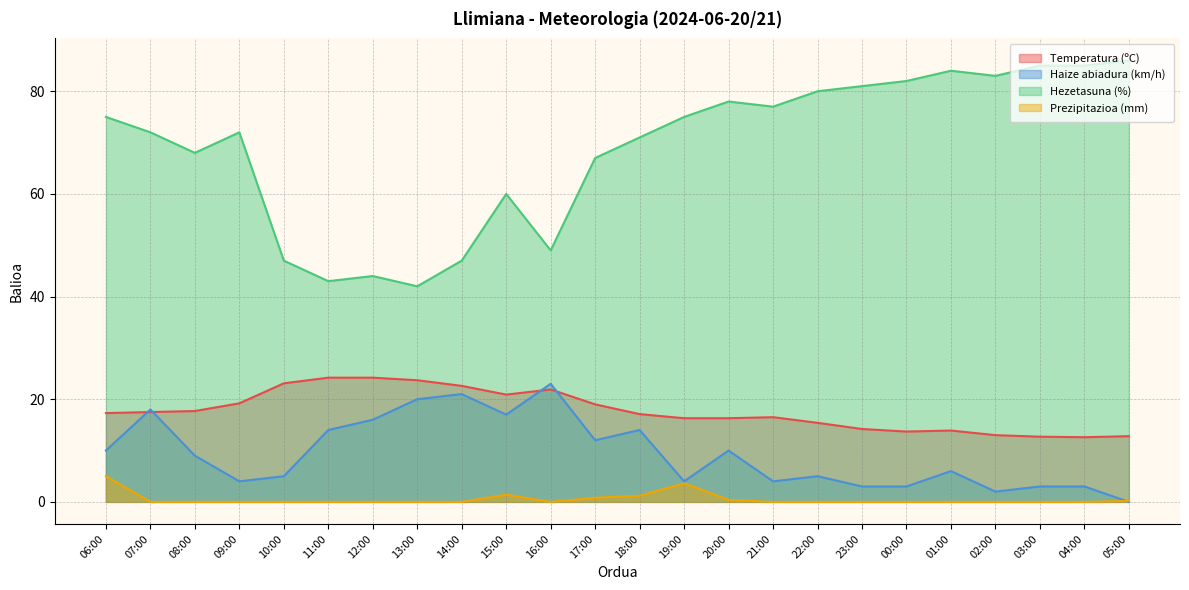

What is the label of the 17th point from the left?

22:00